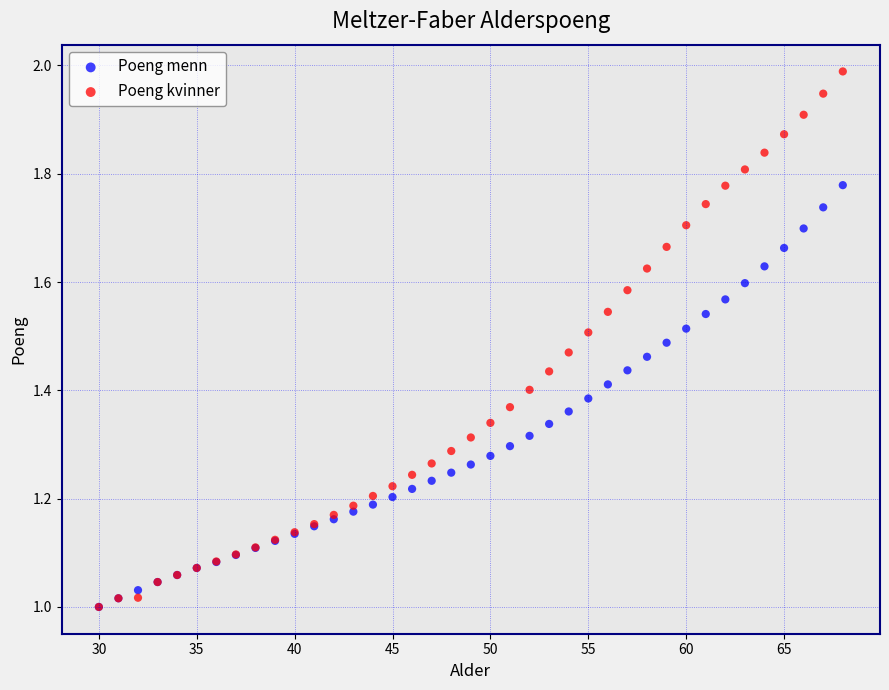

Which series has the widest spread of Y values?

Poeng kvinner